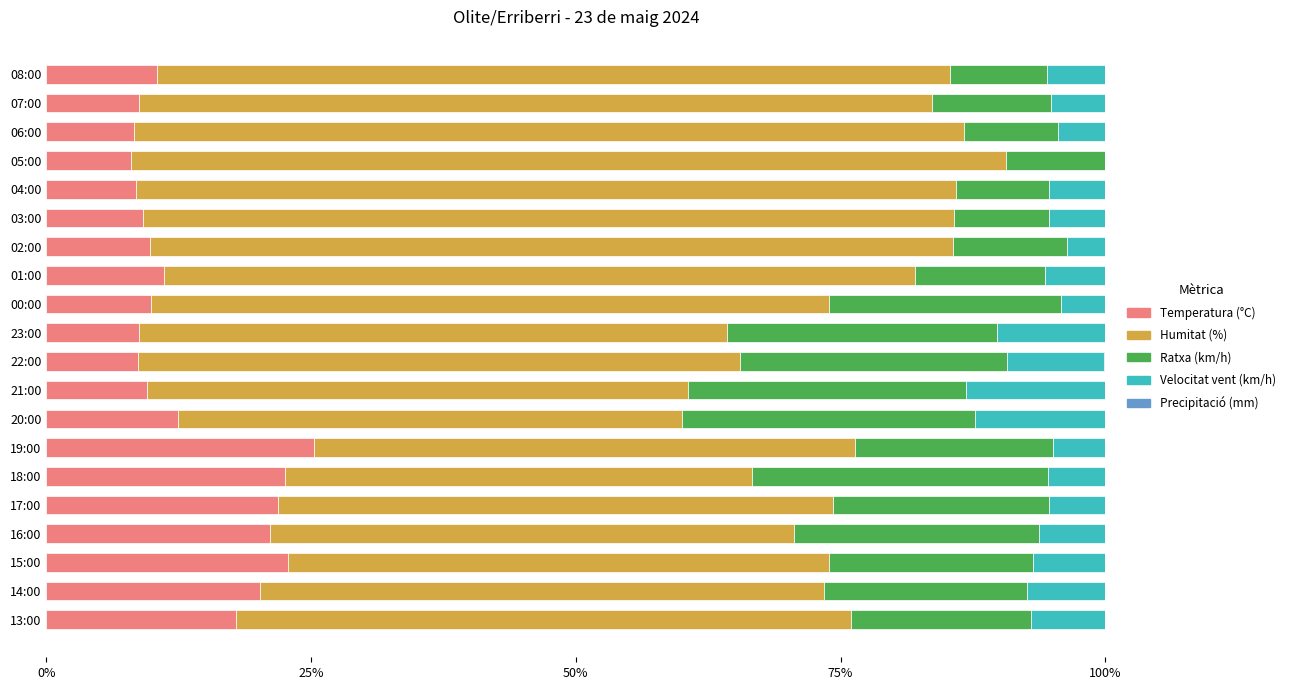

Which category has the highest value in the Temperatura (°C) series?

19:00